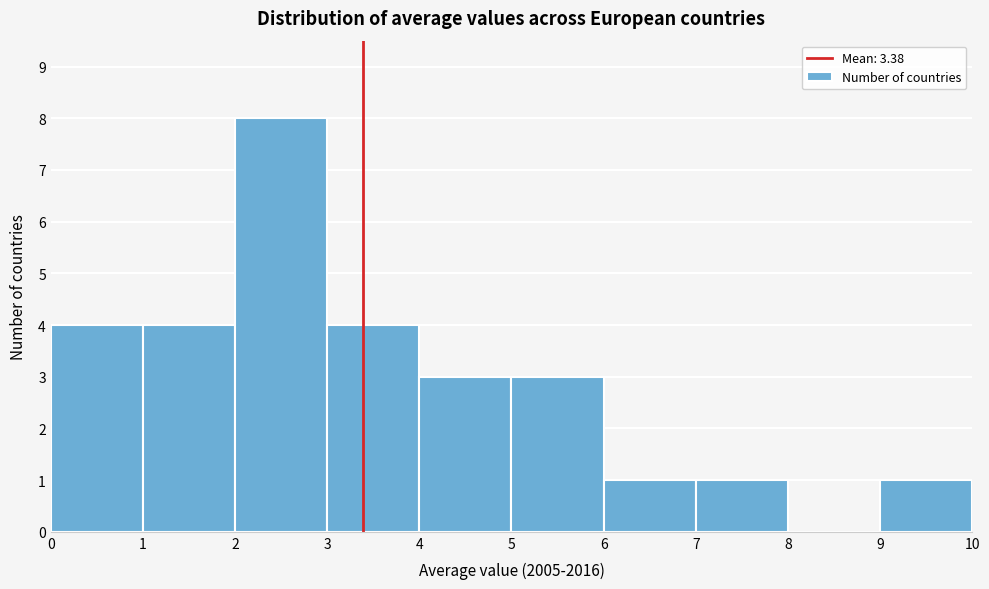

How tall is the bar that spans 9 to 10 on the x-axis? The values are not printed on the chart, so give them approximately, as read against the axis.

1